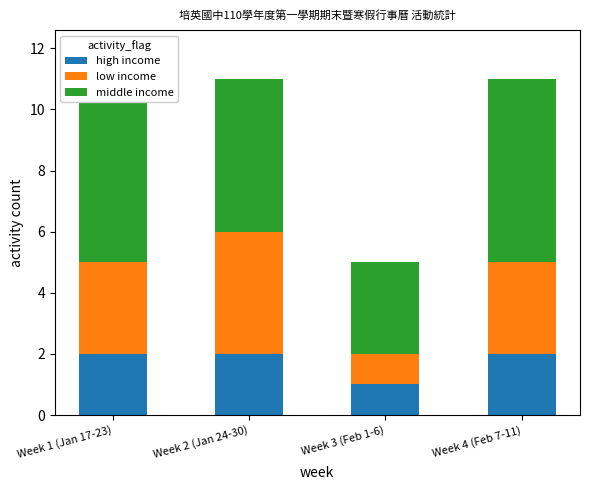

List the labels in order of low income value, largest first.

Week 2 (Jan 24-30), Week 1 (Jan 17-23), Week 4 (Feb 7-11), Week 3 (Feb 1-6)